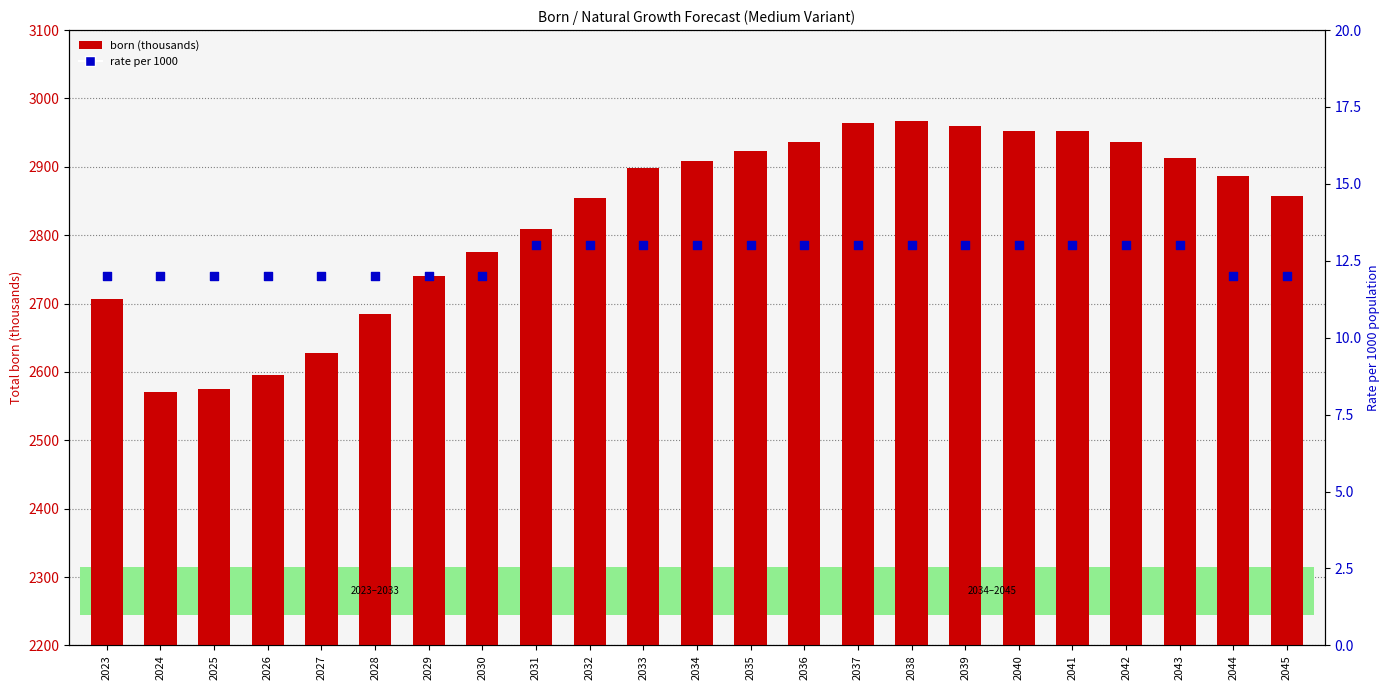

Which series contains the highest Y value?

born (thousands)